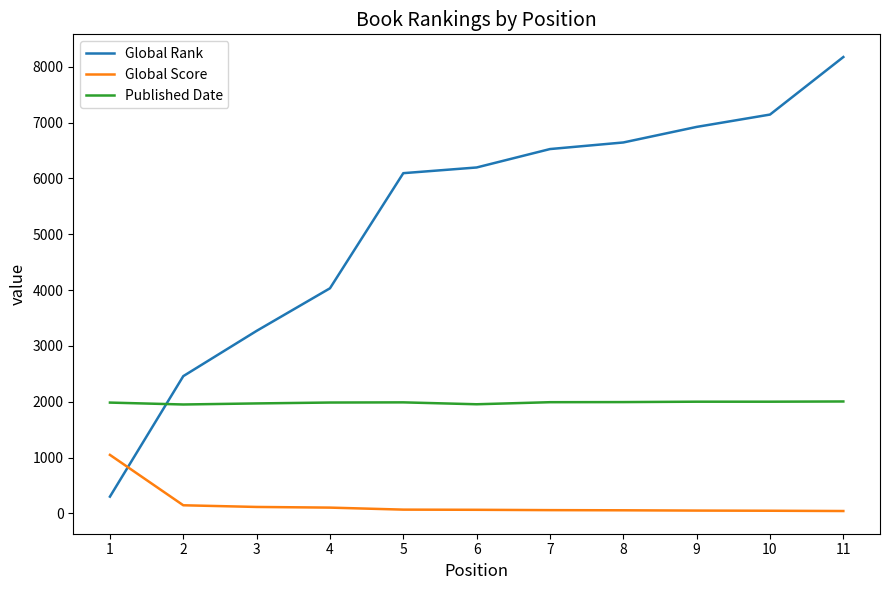

Is the value of Global Score at 1 greater than the value of Global Rank at 7?

No